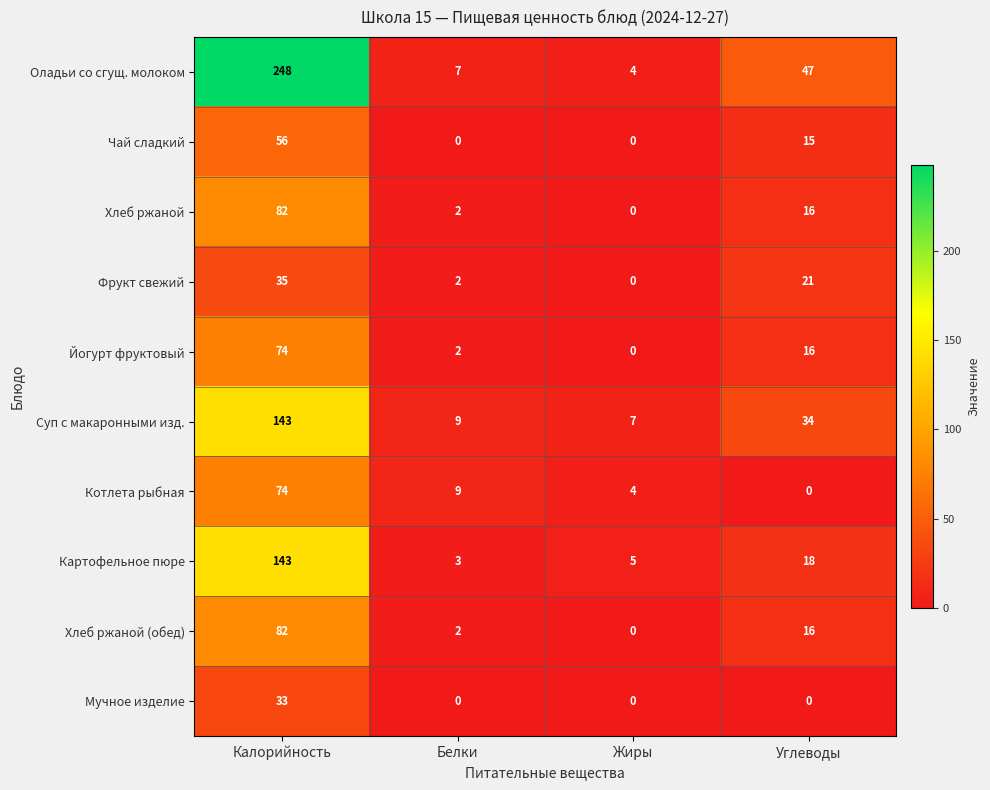

What is the minimum value for Суп с макаронными изд.?

7